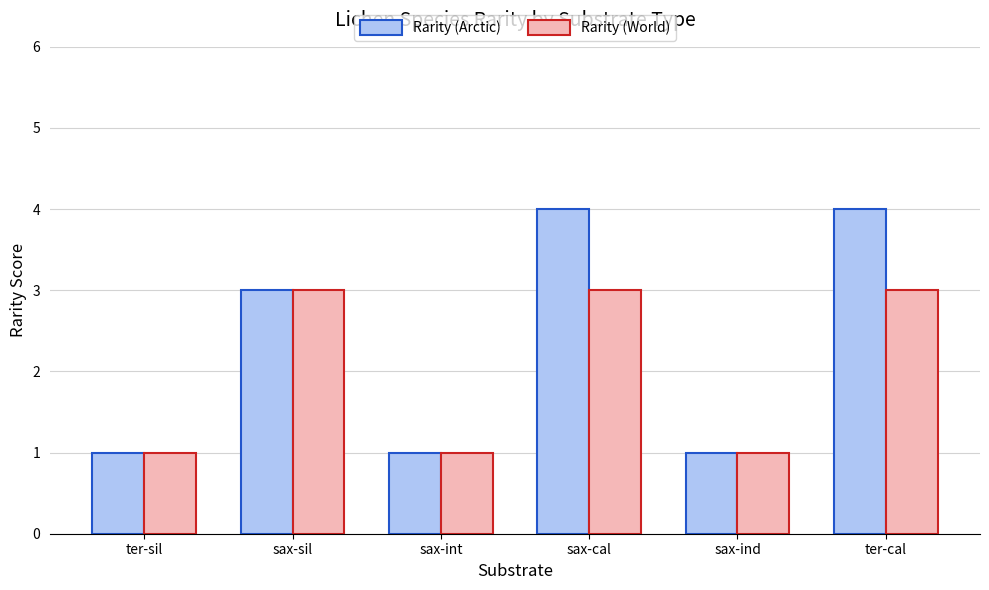

Which series has the largest total across all categories?

Rarity (Arctic)